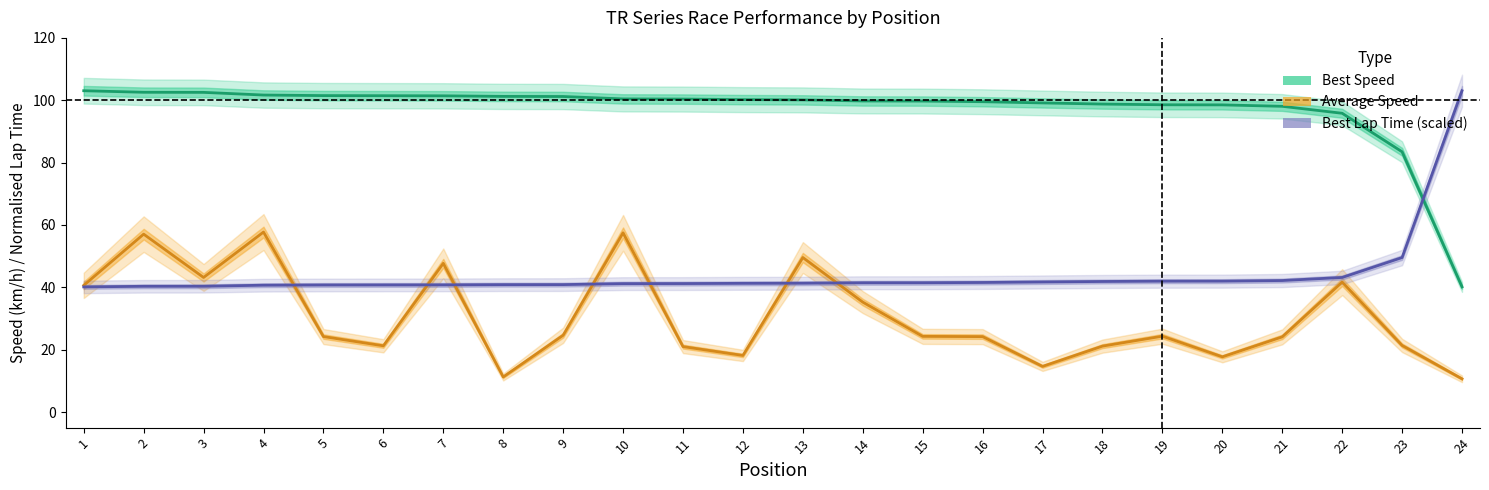

What is the value of the Average Speed point at the 11th from the left?

21.0